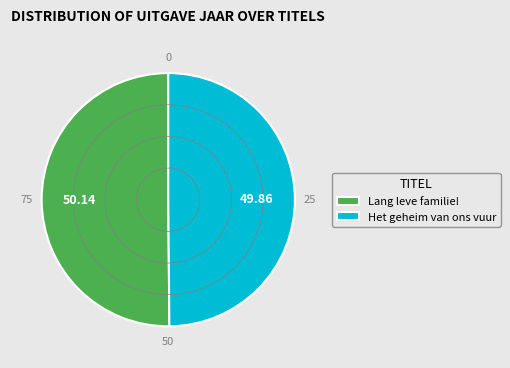

What is the ratio of the value at Het geheim van ons vuur to the value at Lang leve familie!?

1.0